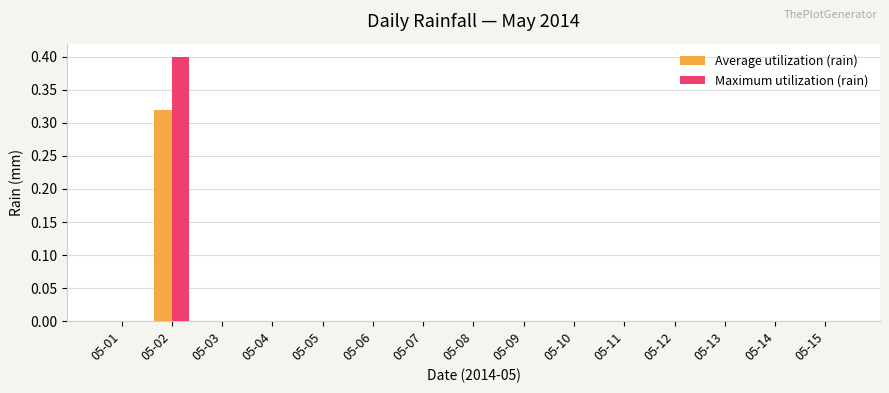

What is the maximum value shown in the chart?

0.4